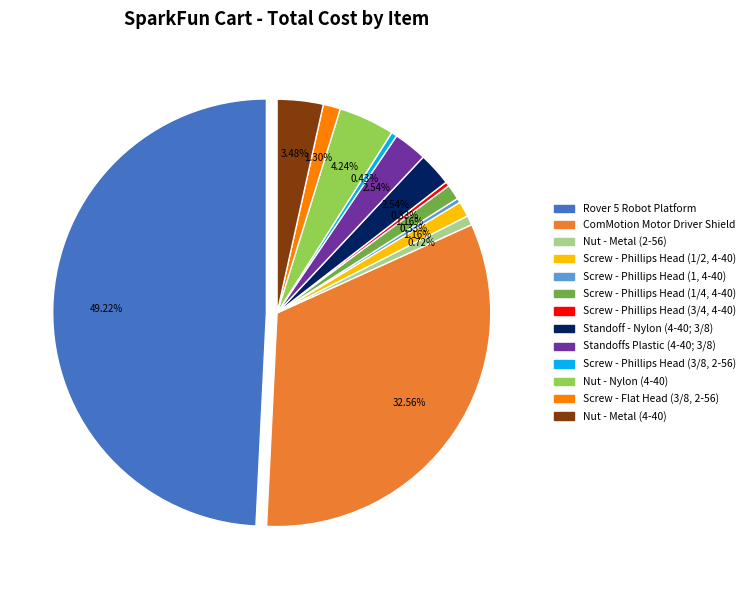

Is there any slice that represents more than half of the pie?

No